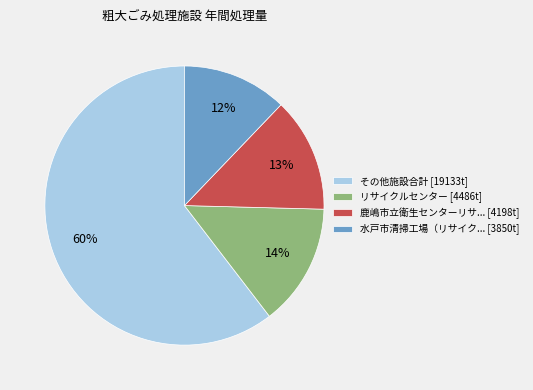

To the nearest percent, what is the difference between the largest and smallest slice percentages?

48%